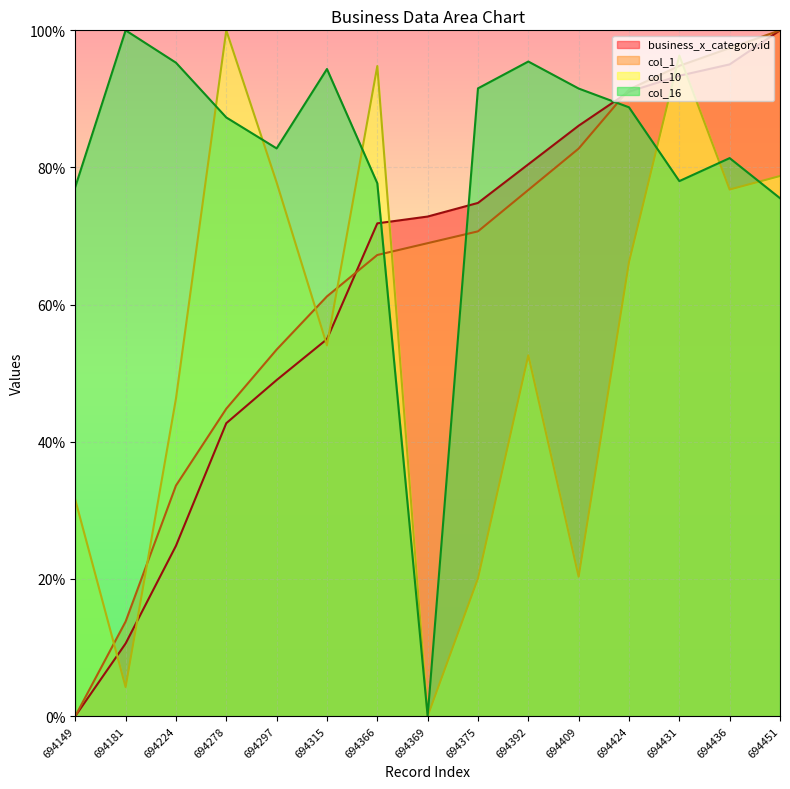

What is the value of the col_10 point at the 9th from the left?

20.1